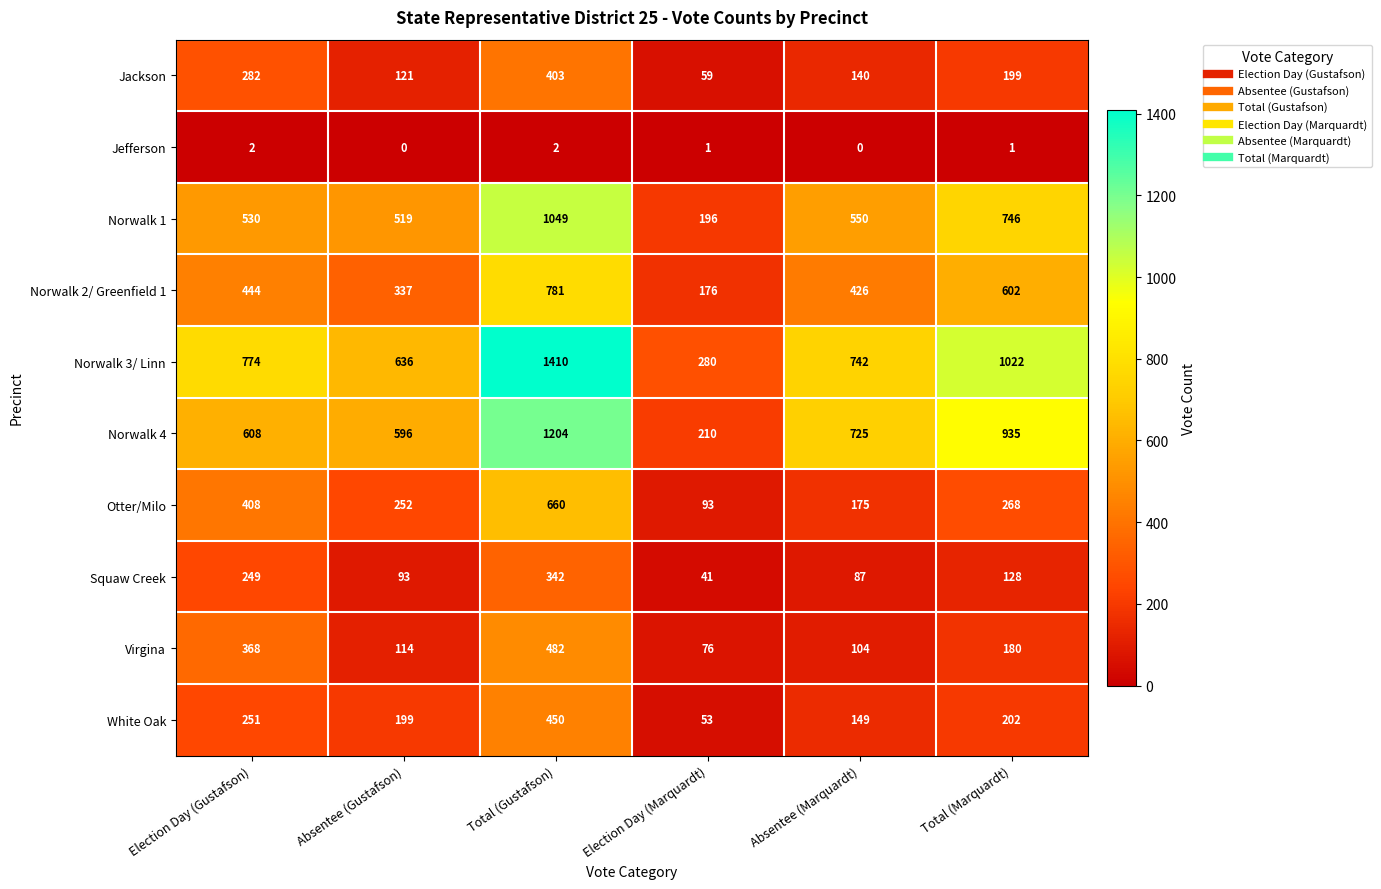

What is the spread (max minus min) of values at Election Day (Marquardt)?

279